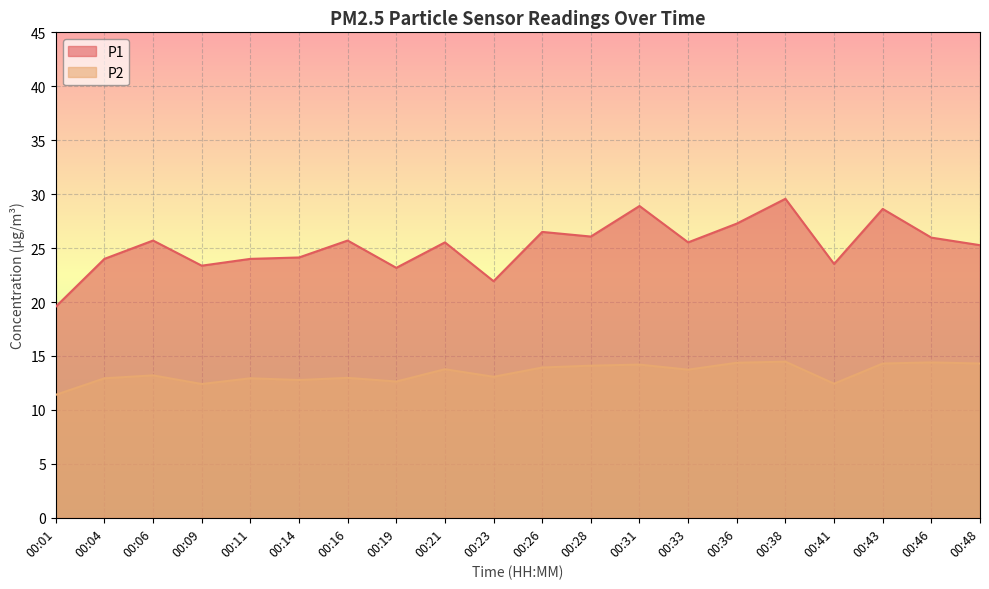

Which series changed the most between 00:14 and 00:28?

P1